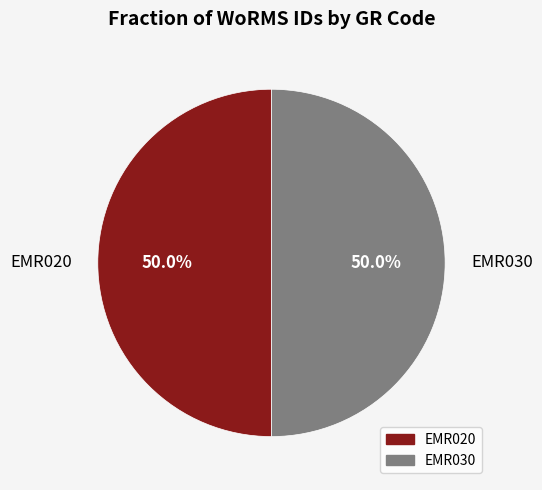

Count the number of slices in the pie.

2